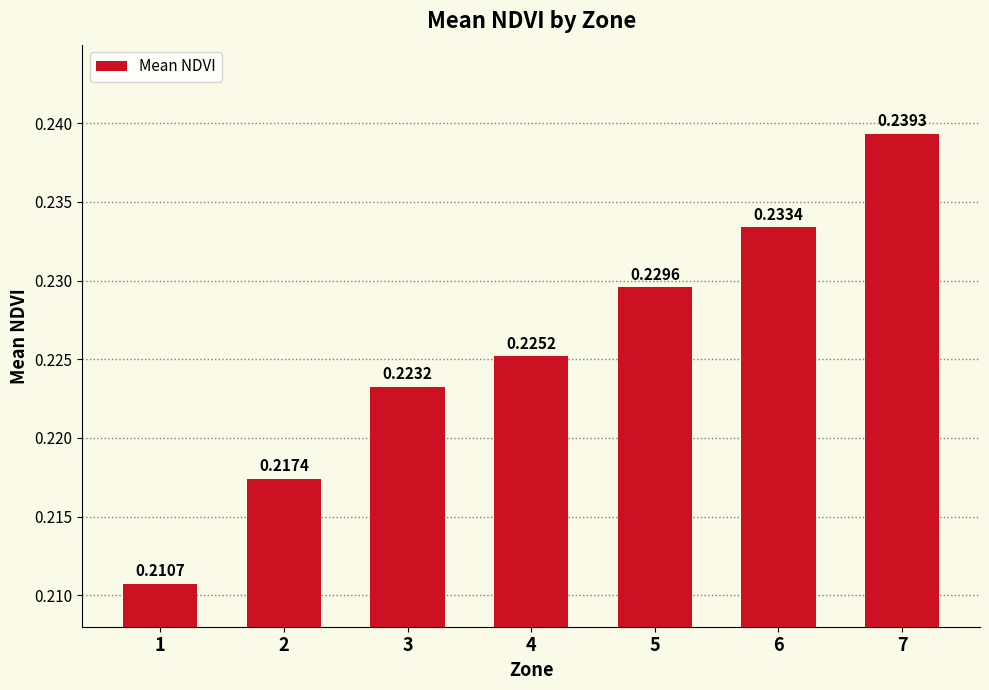

List the labels in order of value, largest first.

7, 6, 5, 4, 3, 2, 1